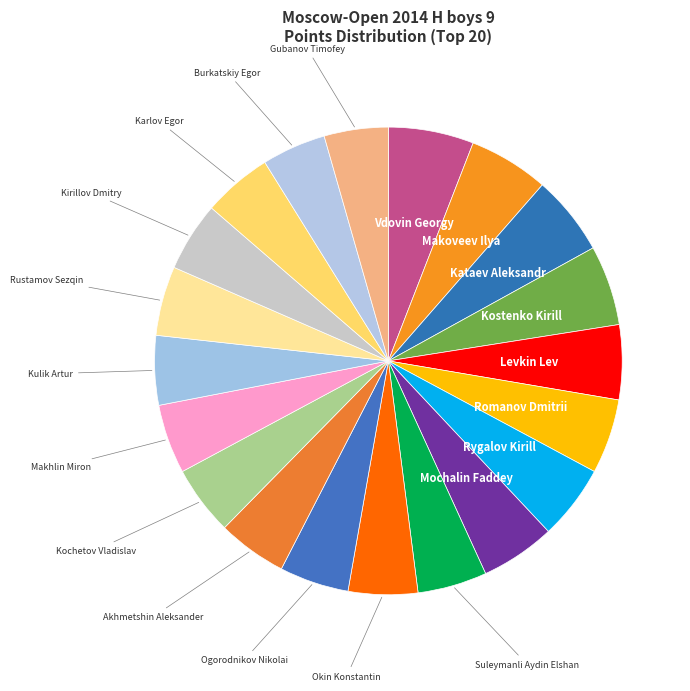

How many segments does this pie chart have?

20